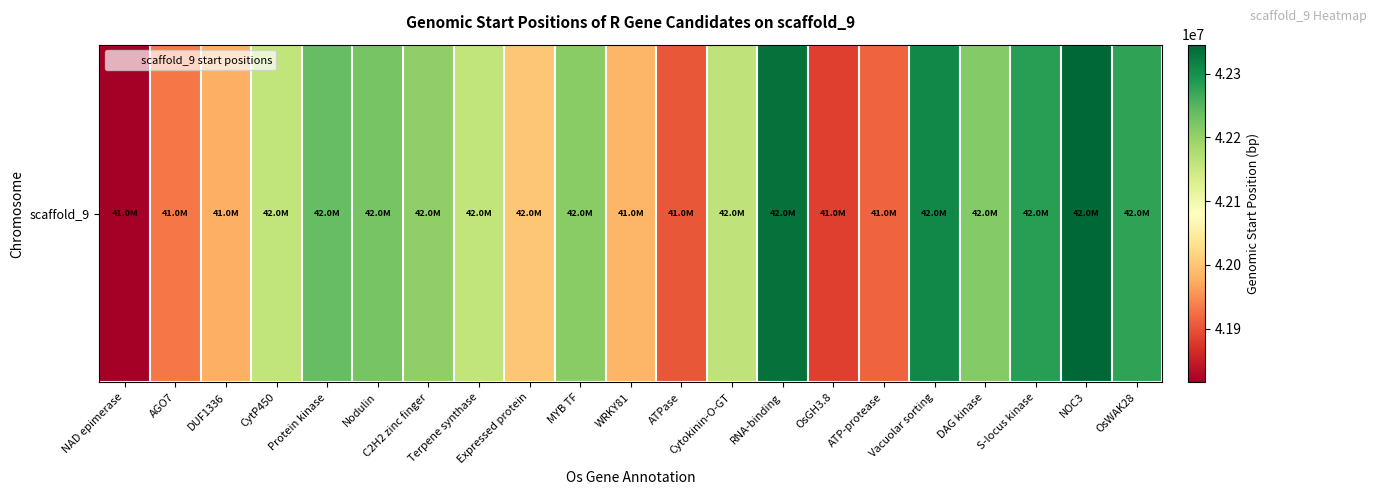

Is it true that the value at OsWAK28 is 42276576.0?

True